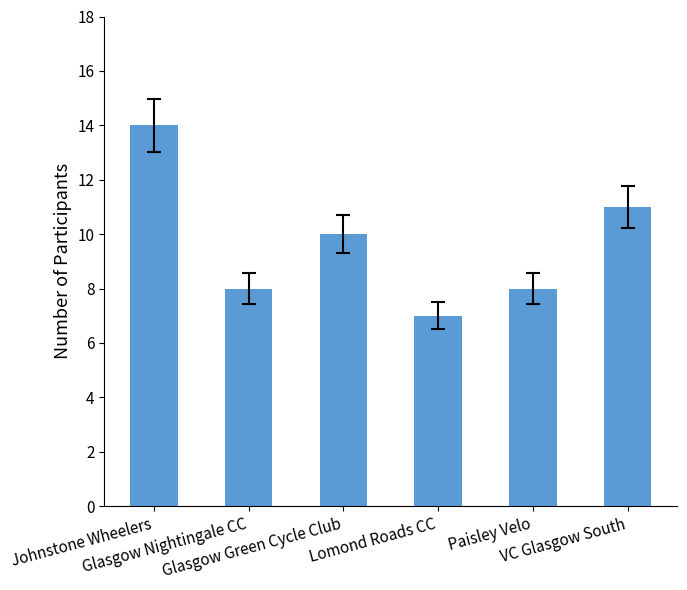

What is the average value?

10